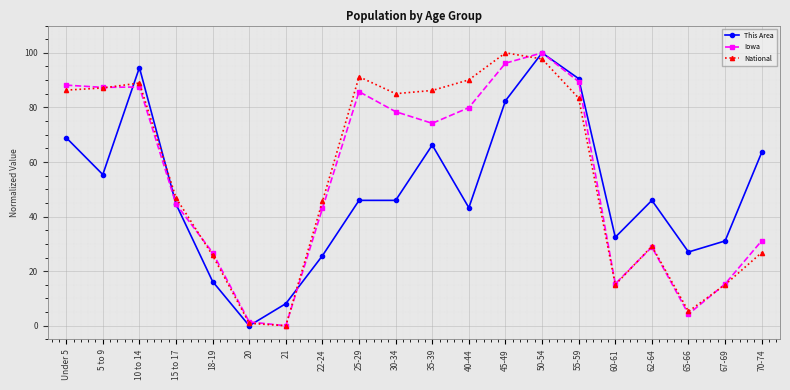

Where do This Area and National first cross each other?

5 to 9 and 10 to 14